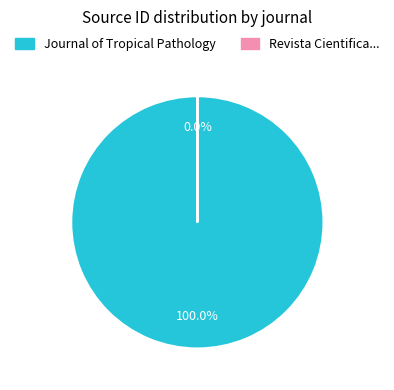

Rank the categories by value from lowest to highest.

Revista Cientifica de la Facultad de Ciencias Veterinarias, Journal of Tropical Pathology